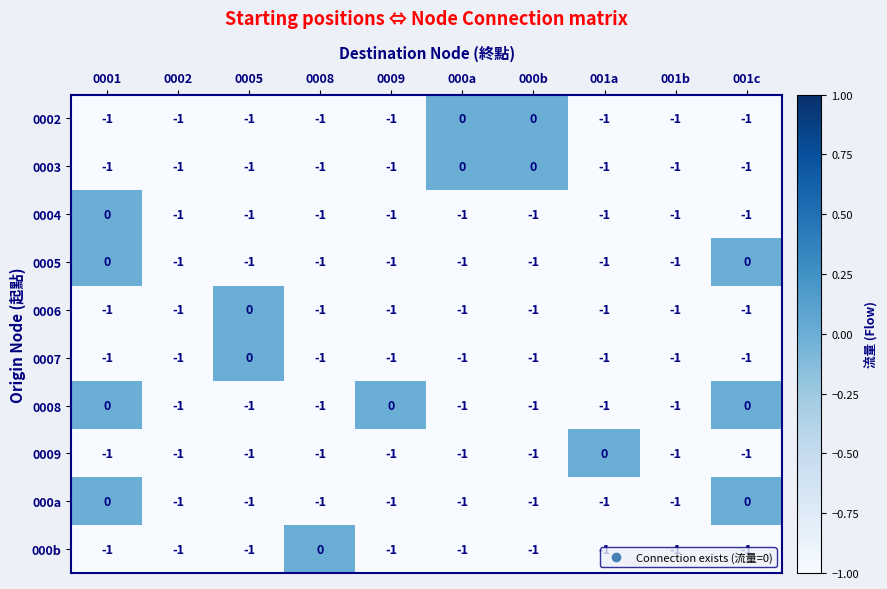

How many categories are shown in the chart?

10